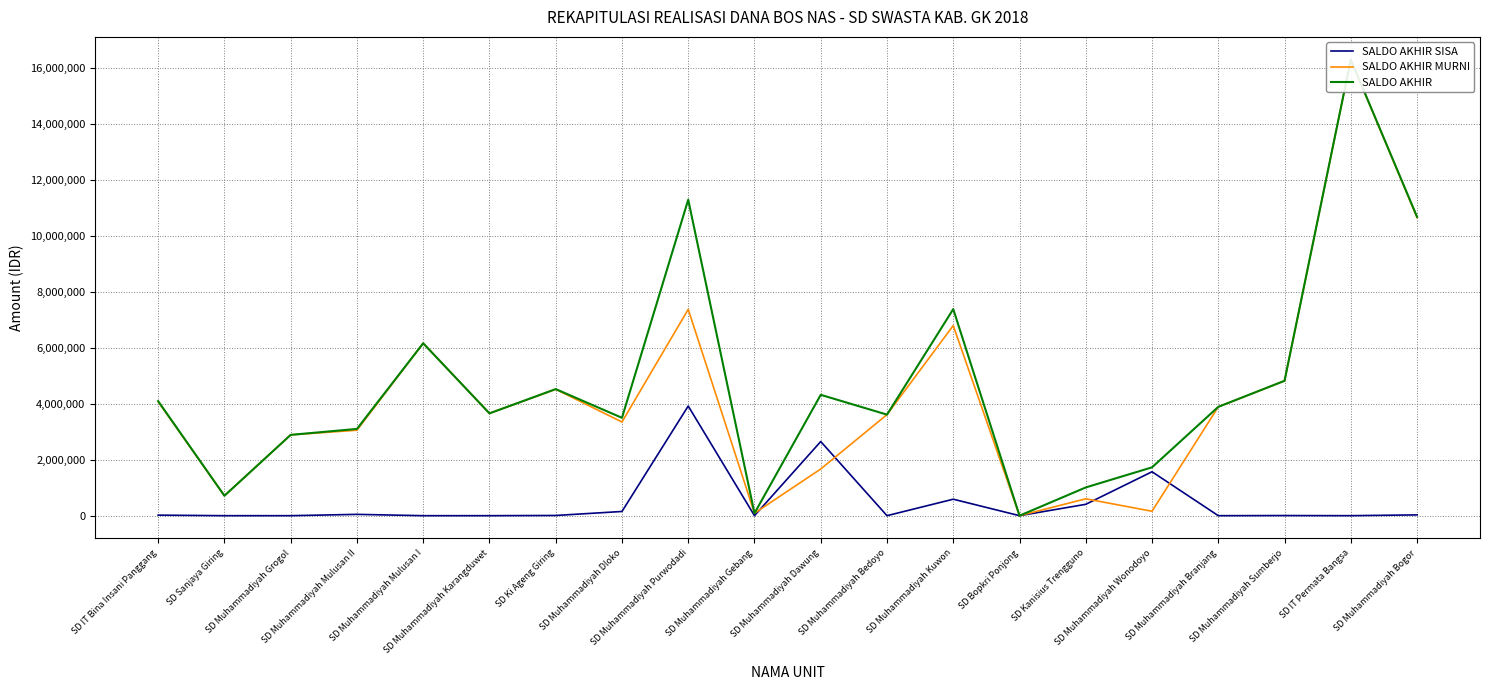

What is the label of the 20th point from the left?

SD Muhammadiyah Bogor